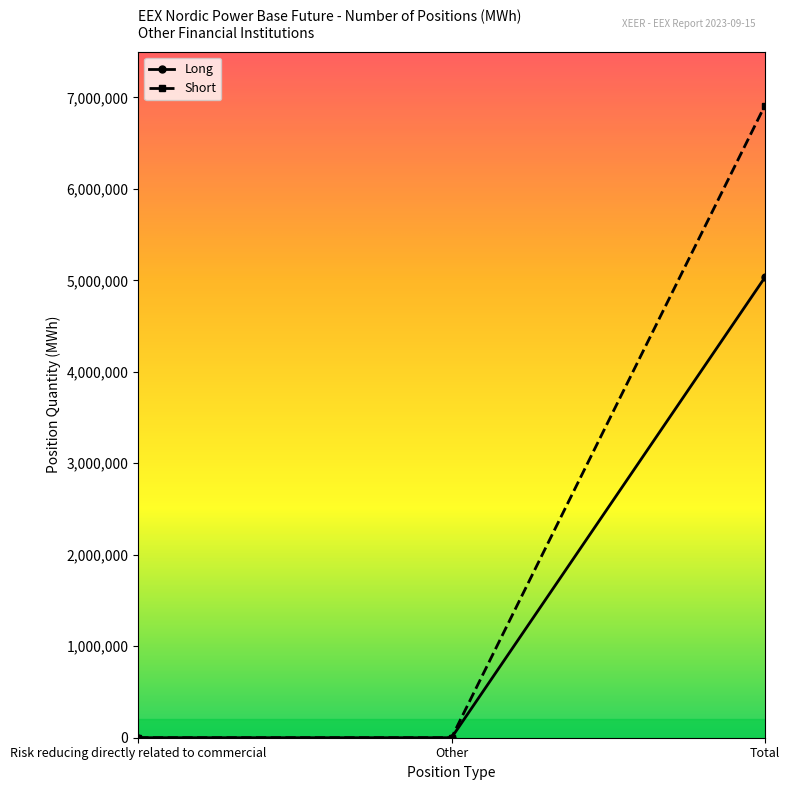

What is the average value of the Long series?

1677219